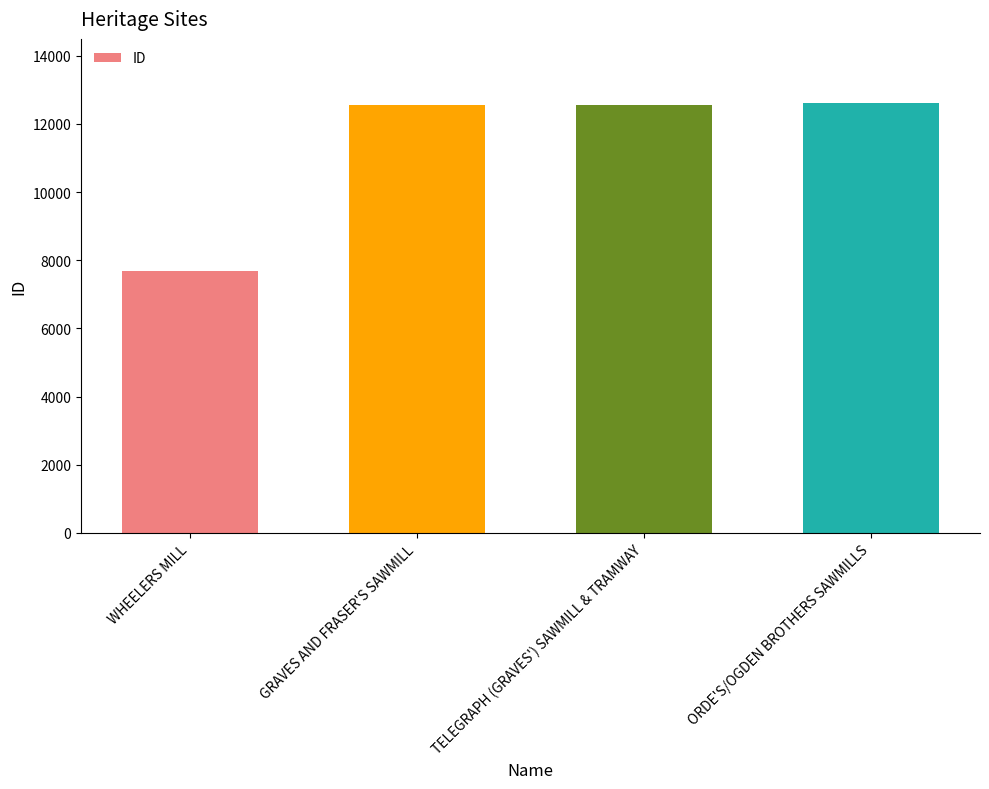

What is the label of the 2nd bar from the right?

TELEGRAPH (GRAVES') SAWMILL & TRAMWAY